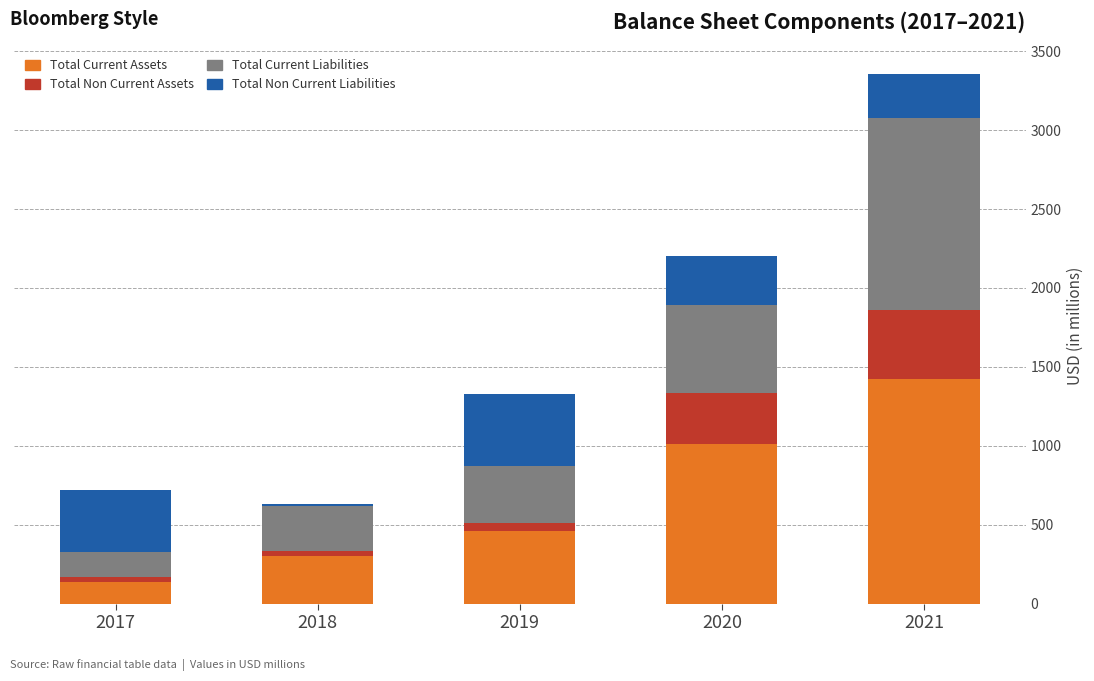

What is the total value across all series at 2020?

2203.3